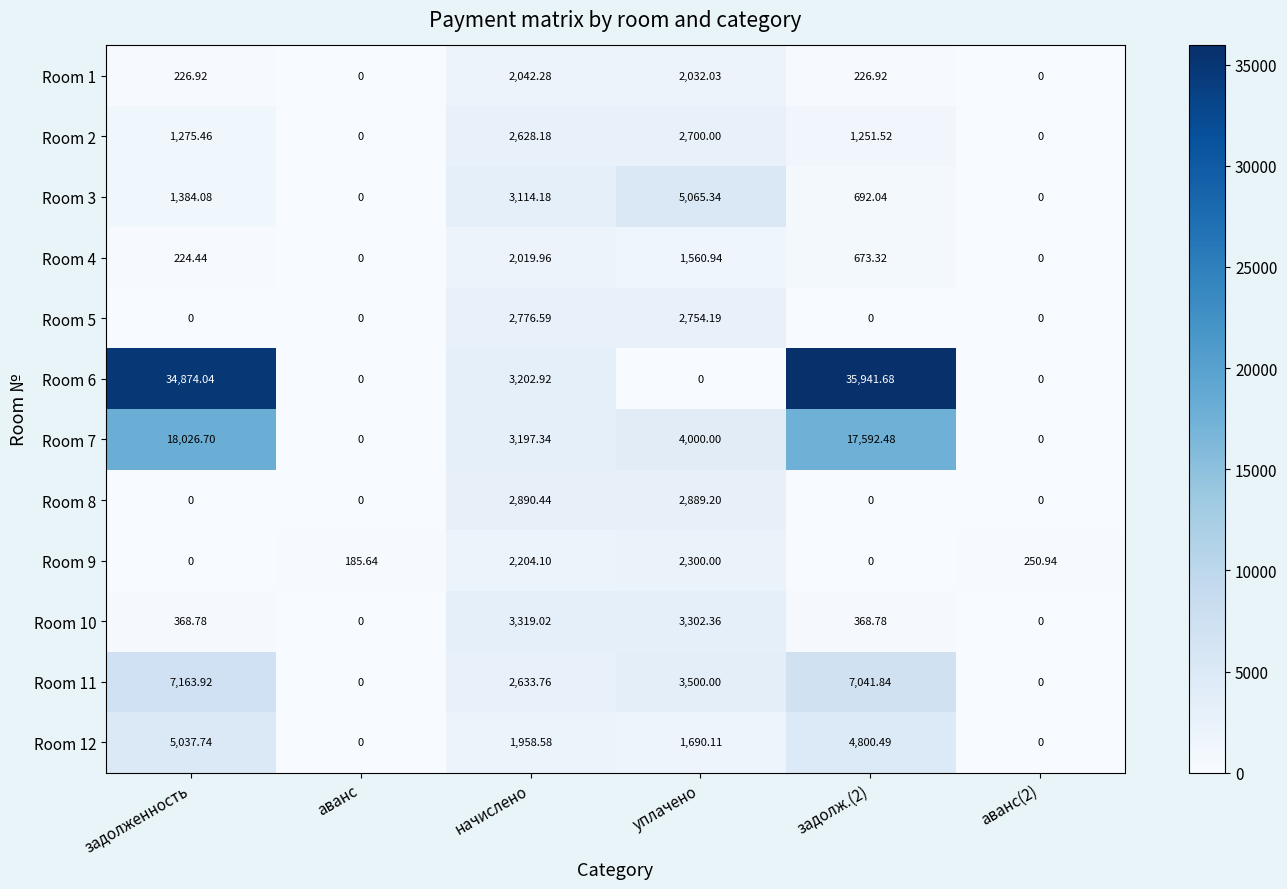

Which category has the highest value in the Room 5 series?

начислено